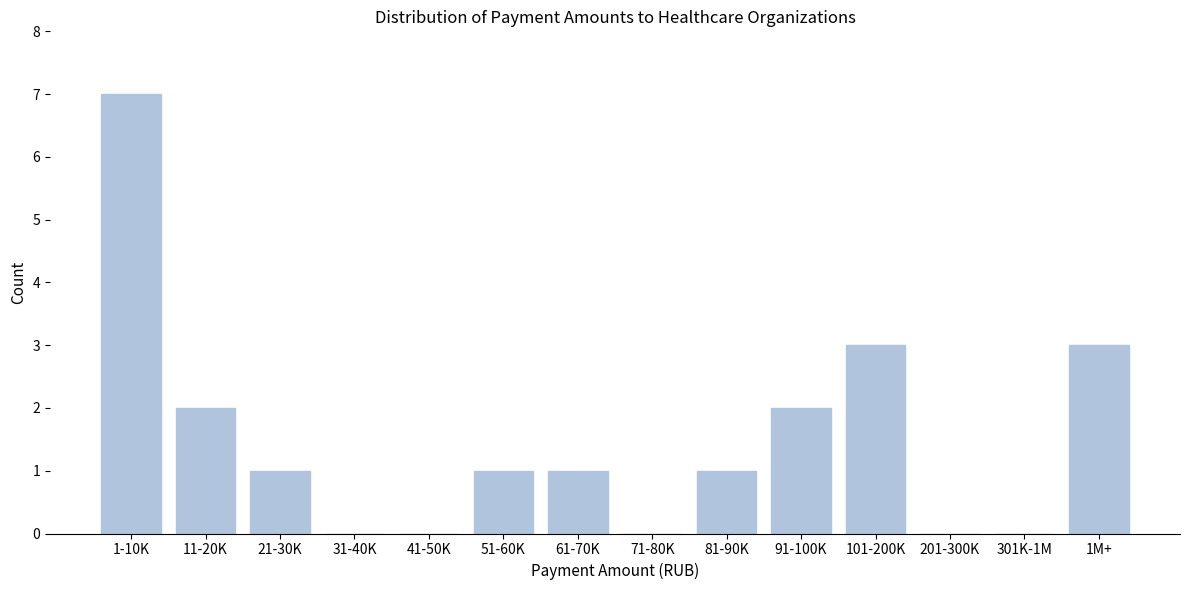

Reading left to right, list all the values displayed in this chart.

1-10K=7	11-20K=2	21-30K=1	31-40K=0	41-50K=0	51-60K=1	61-70K=1	71-80K=0	81-90K=1	91-100K=2	101-200K=3	201-300K=0	301K-1M=0	1M+=3